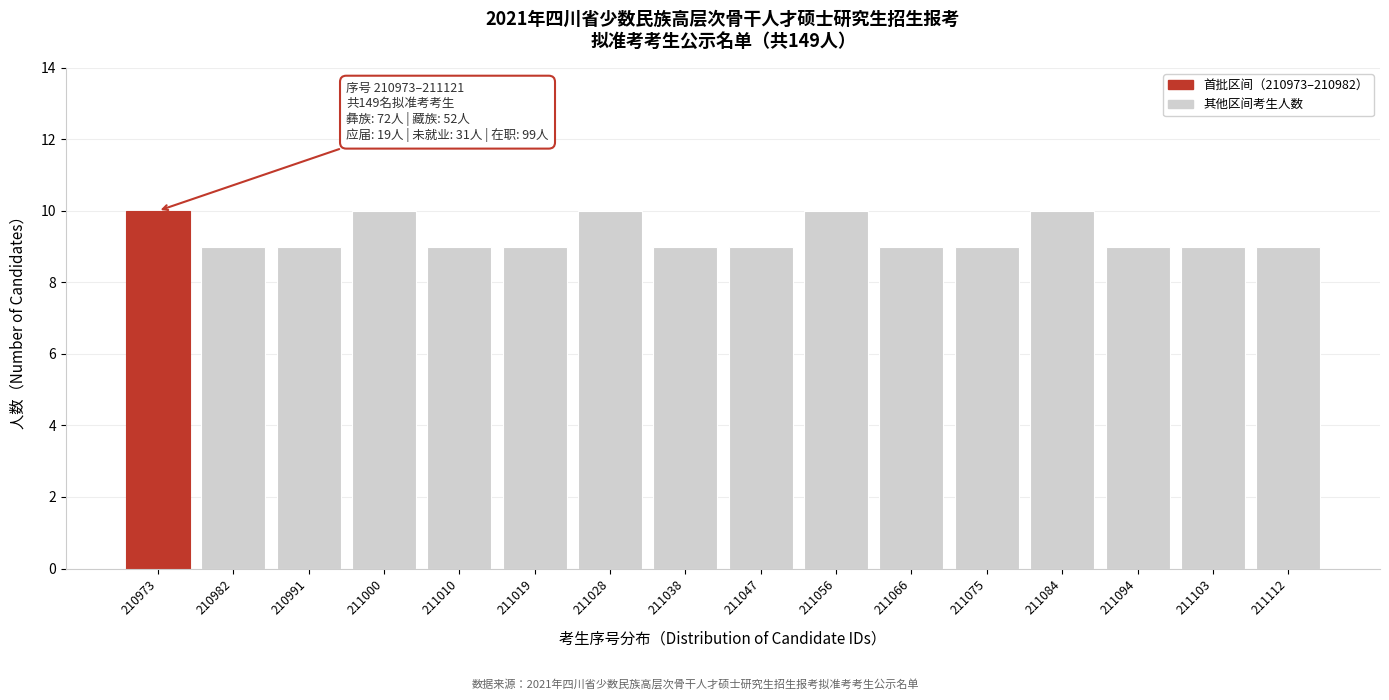

Reading left to right, extract all data points from this chart.

210973=10	210982=9	210991=9	211000=10	211010=9	211019=9	211028=10	211038=9	211047=9	211056=10	211066=9	211075=9	211084=10	211094=9	211103=9	211112=9